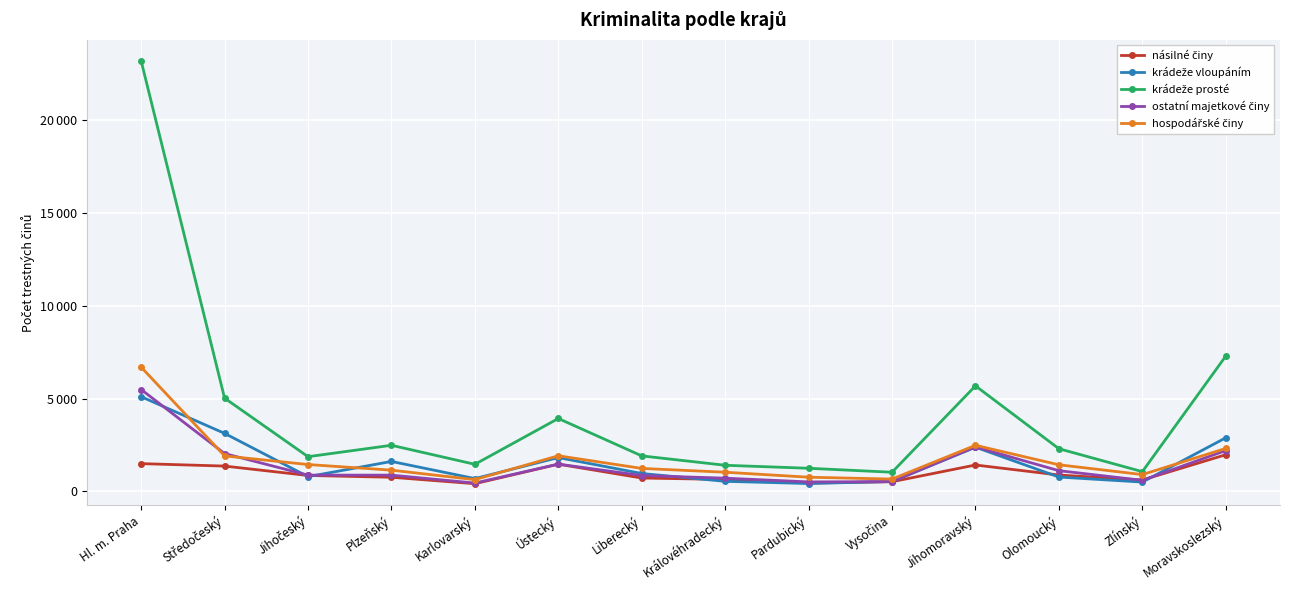

What is the difference between the maximum and minimum values in the násilné činy series?

1560